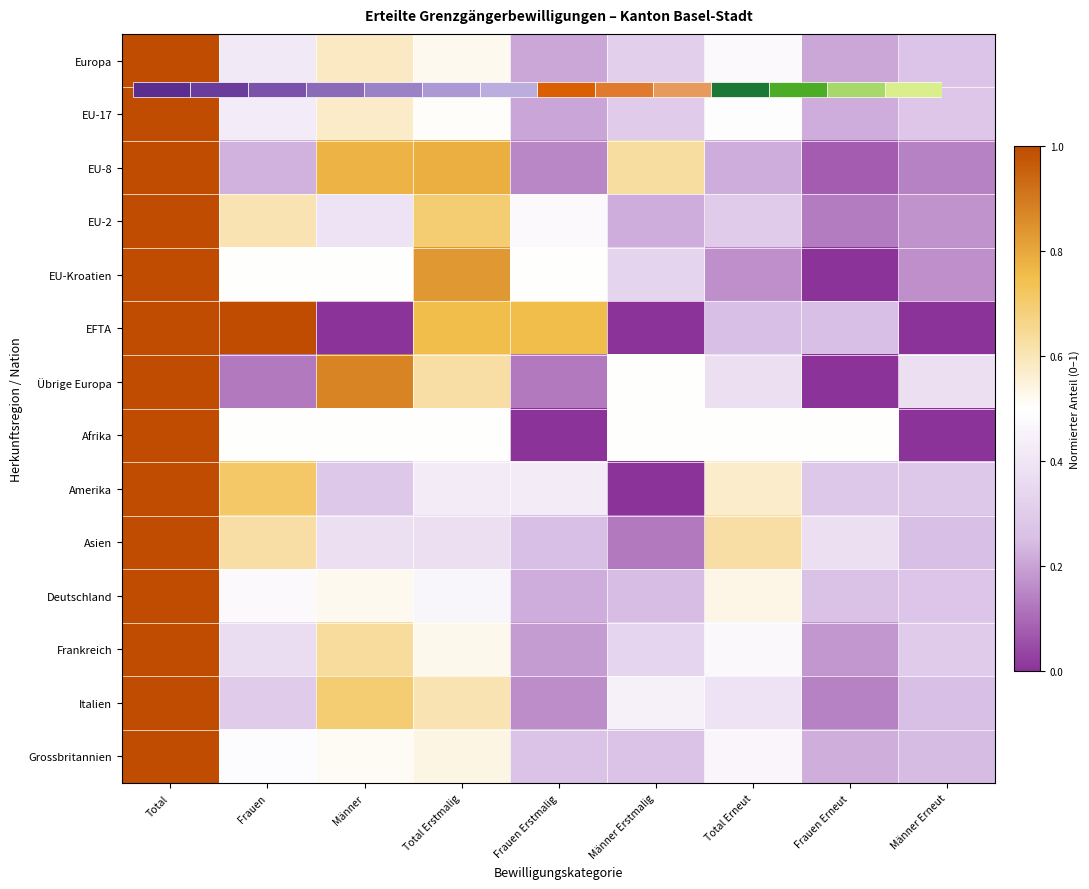

The value of Europa at Total Erneut is 0.7. True or false?

False